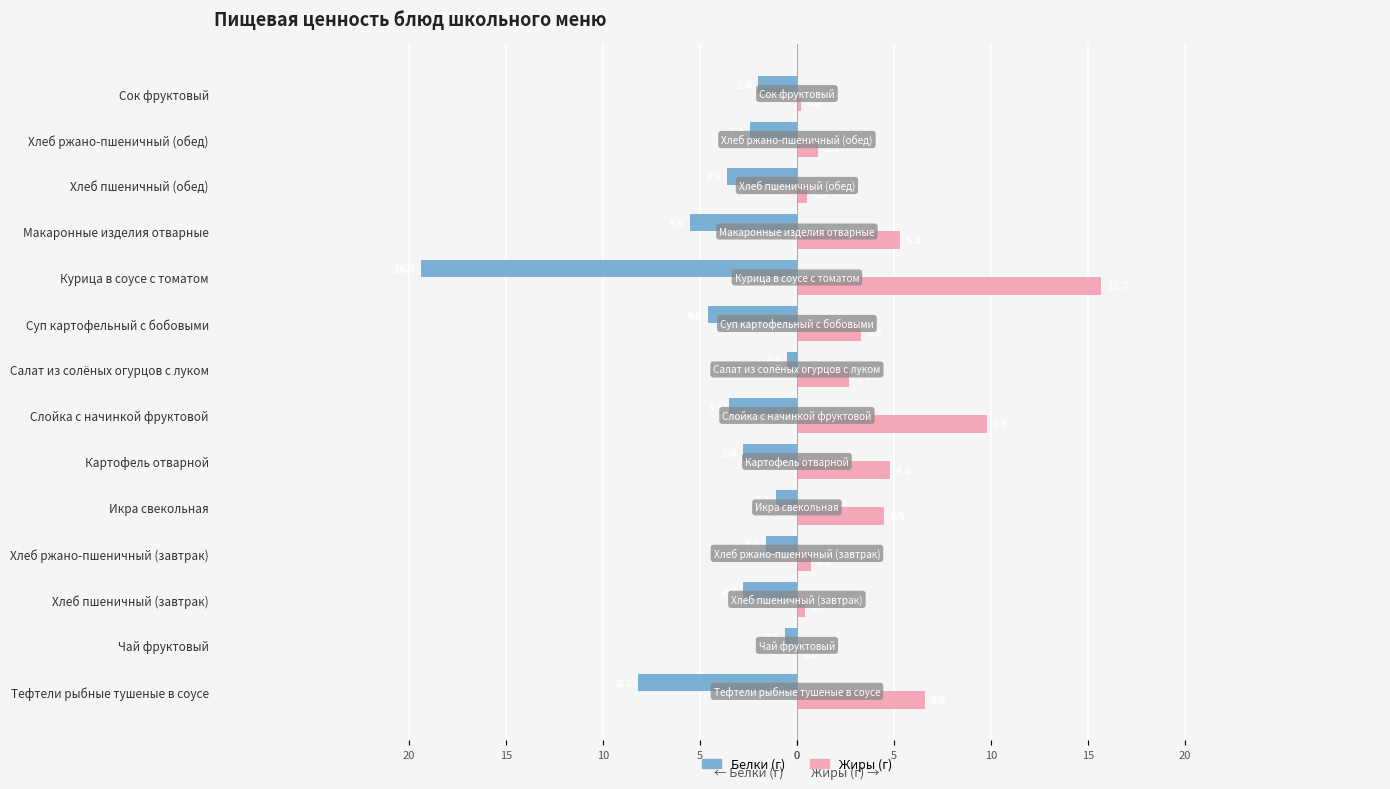

The value of Жиры at Икра свекольная is 6.7. True or false?

False